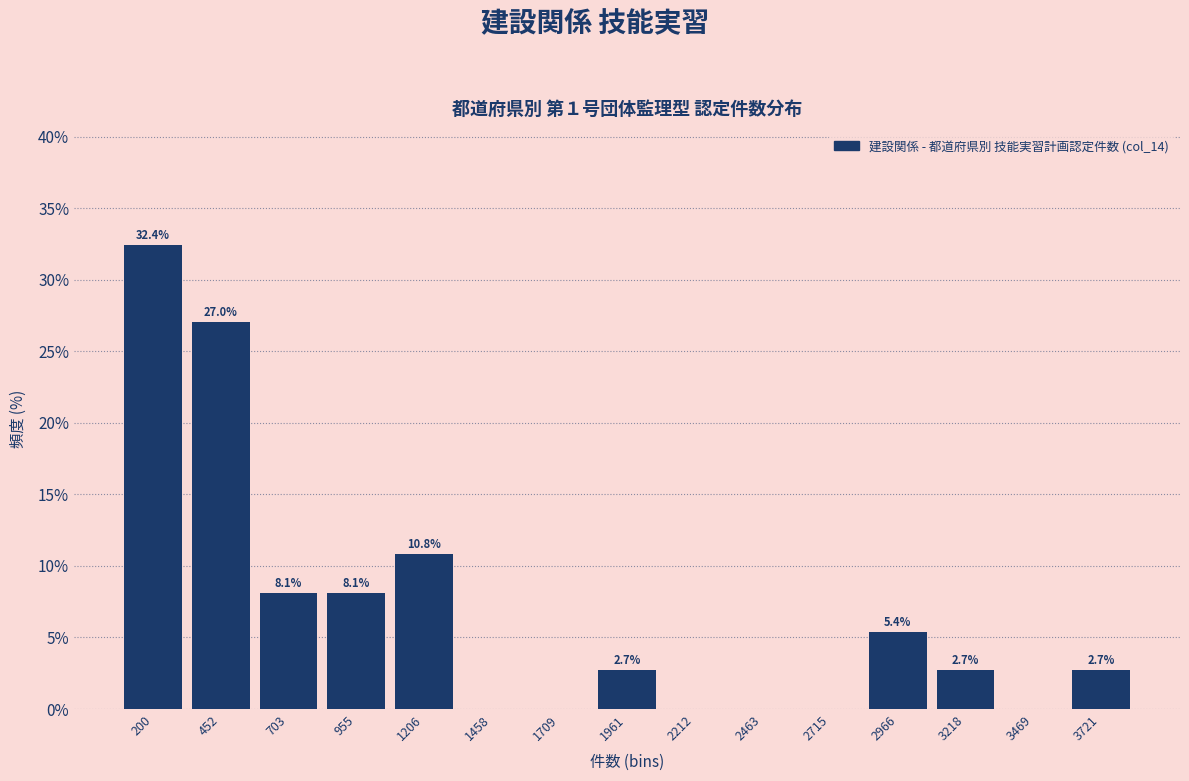

Over which range of the x-axis is the bar tallest?

100 to 350